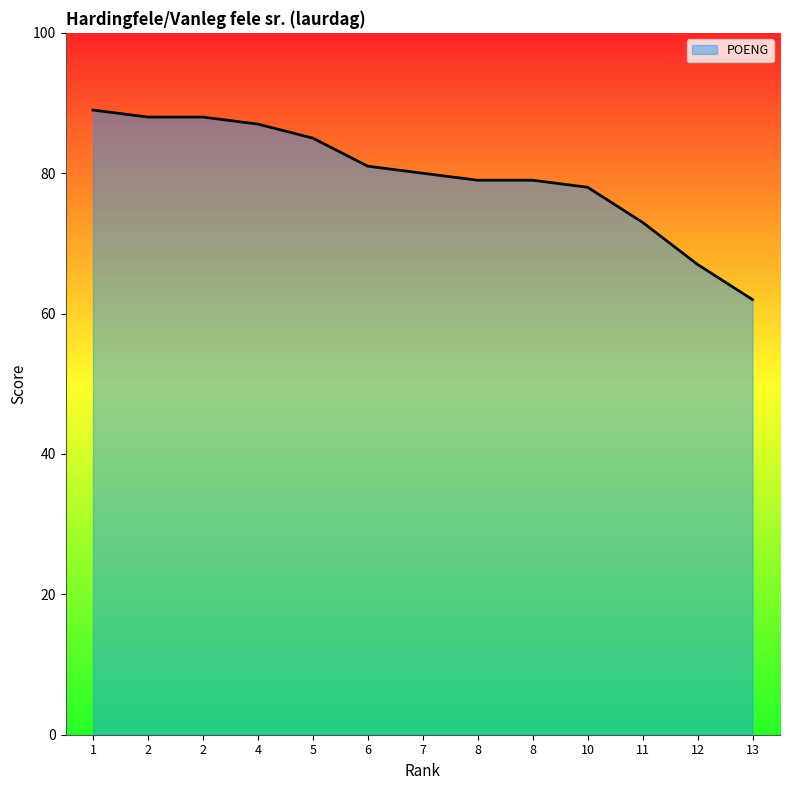

Which label corresponds to the smallest value in the chart?

13